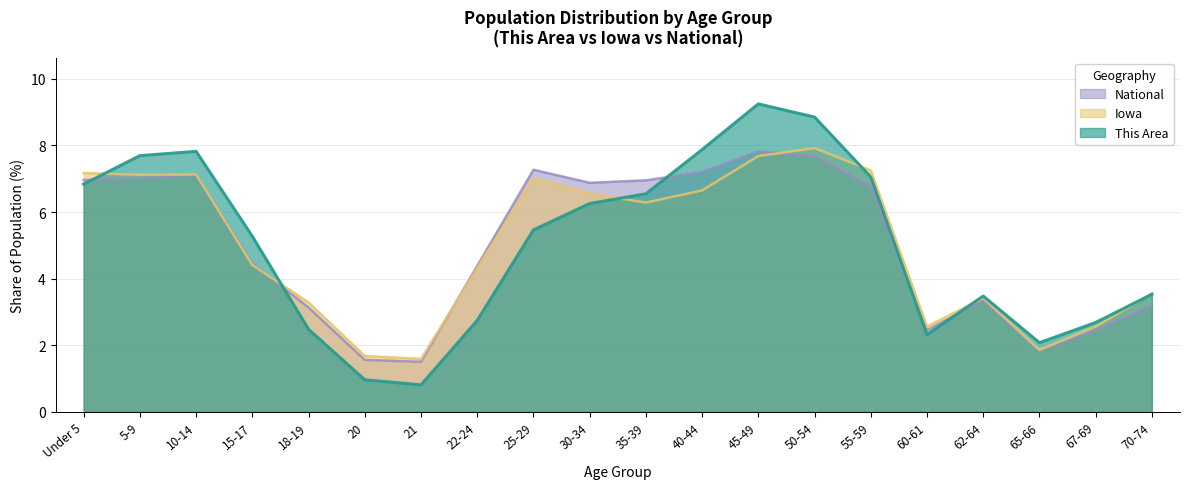

What is the lowest value of the This Area series?

0.8